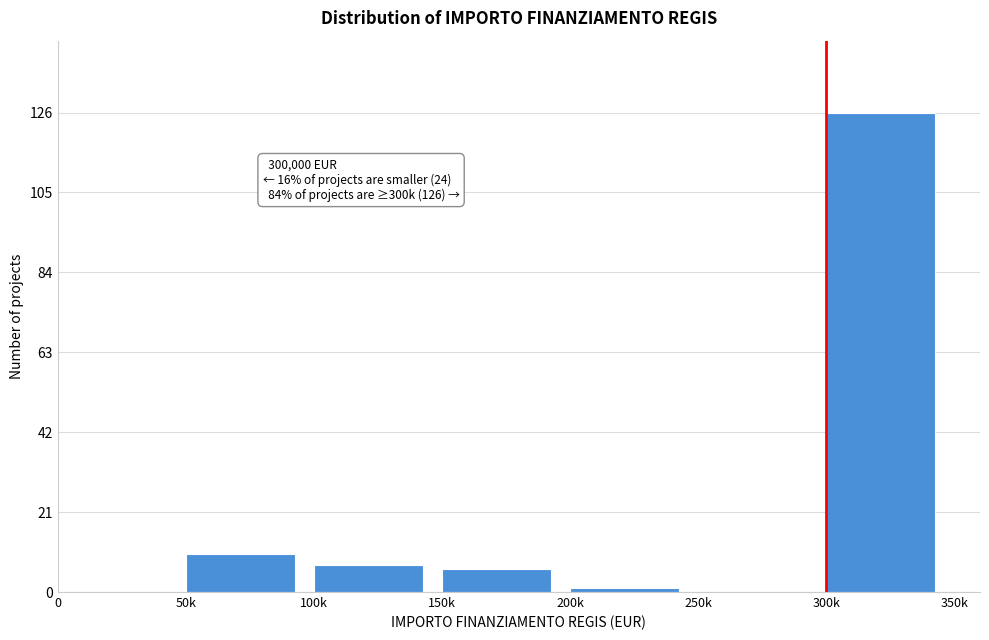

Reading right to left, what are all the values shown in this chart?

300k=126	250k=0	200k=1	150k=6	100k=7	50k=10	0=0